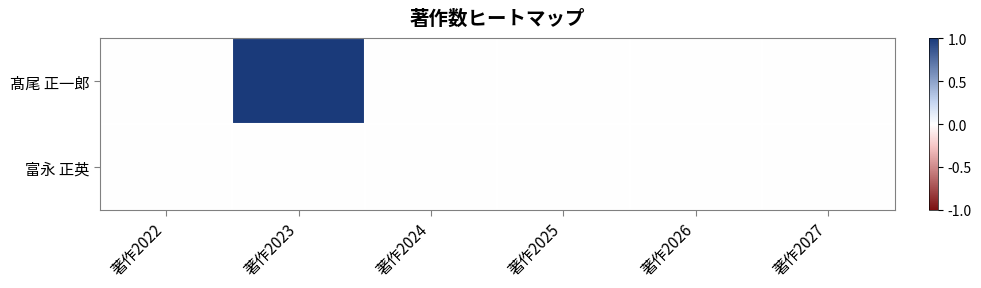

Between 著作2022 and 著作2026, which series saw the biggest shift?

髙尾 正一郎